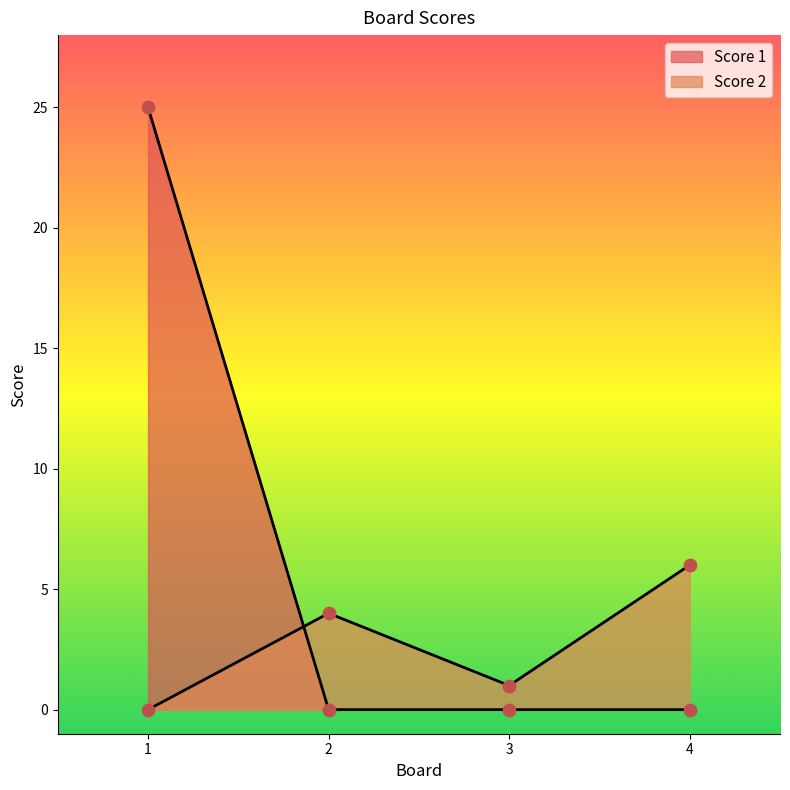

Which series reaches the minimum Y coordinate?

Score 2